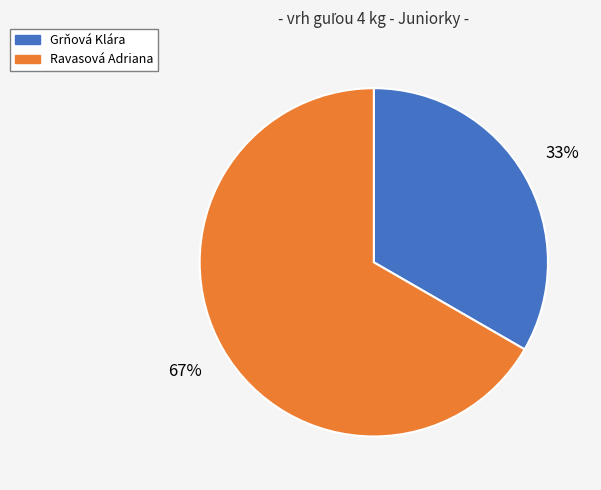

Approximately how many times larger is the value at Ravasová Adriana compared to Grňová Klára?

2.0